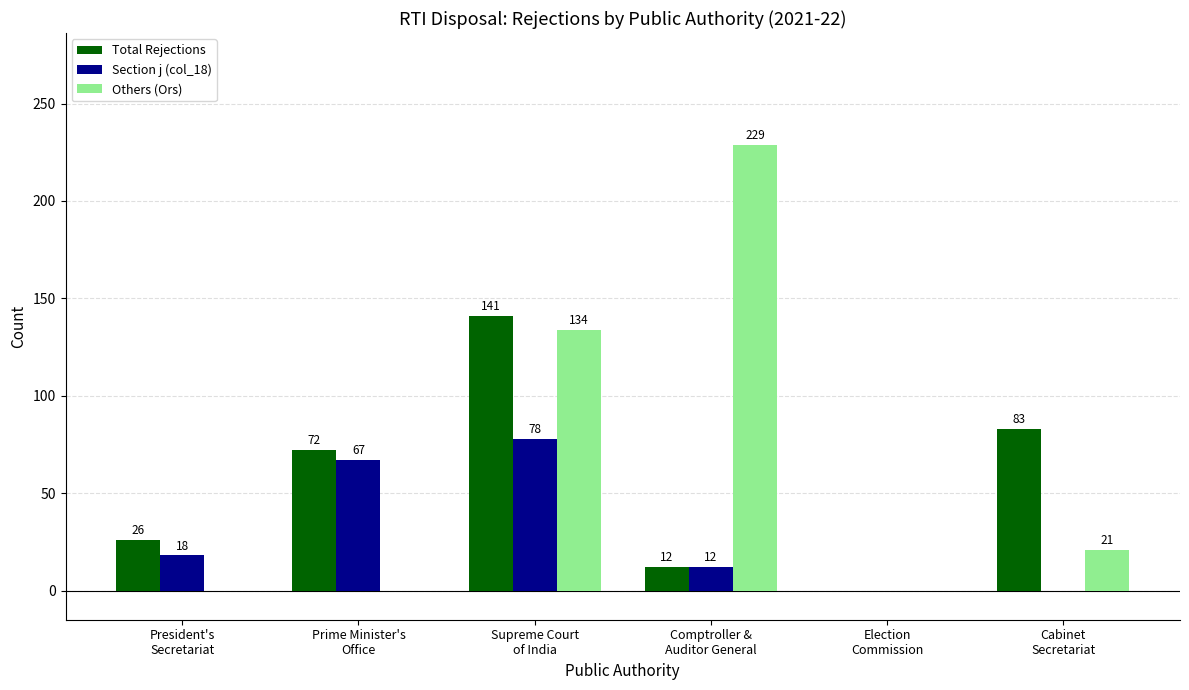

What is the difference between the Total Rejections values at Election
Commission and Prime Minister's
Office?

72